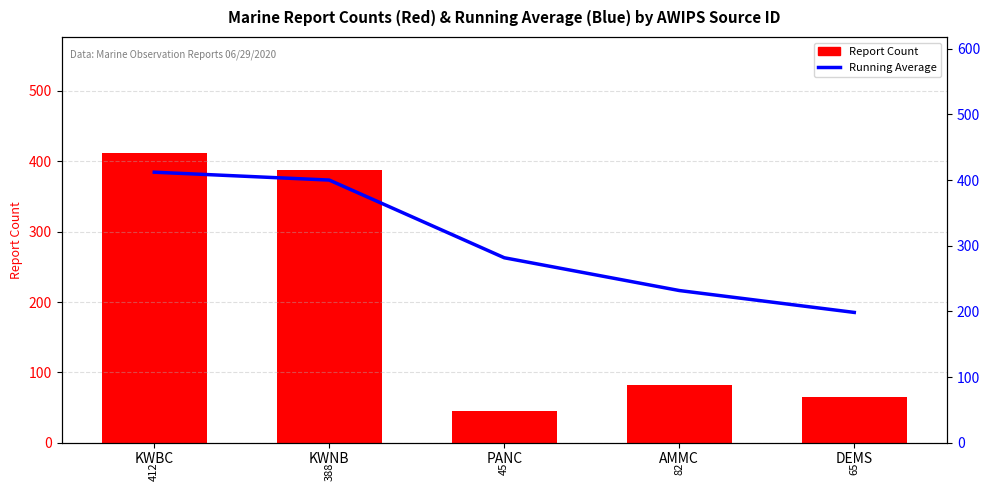

Reading right to left, transcribe all the data shown in this chart.

Report Count: 65.0	82.0	45.0	388.0	412.0
Running Average: 198.4	231.8	281.7	400.0	412.0